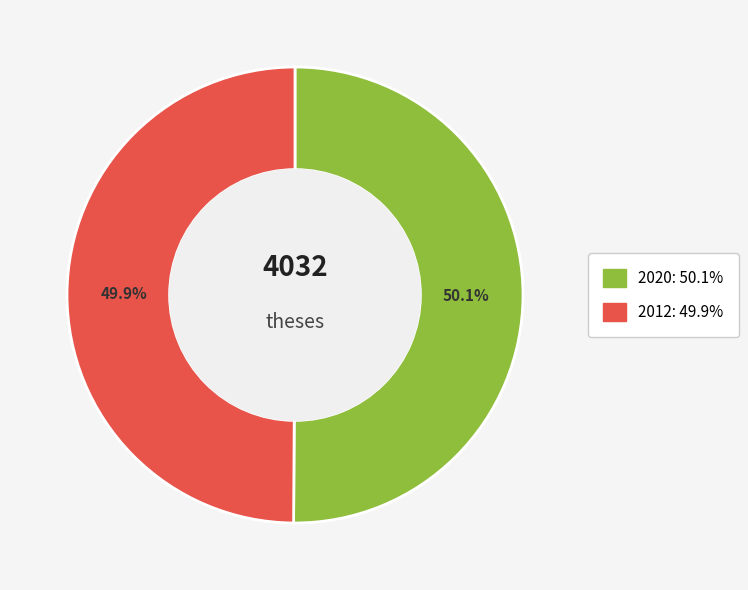

Approximately how many times larger is the value at 2020 compared to 2012?

1.0